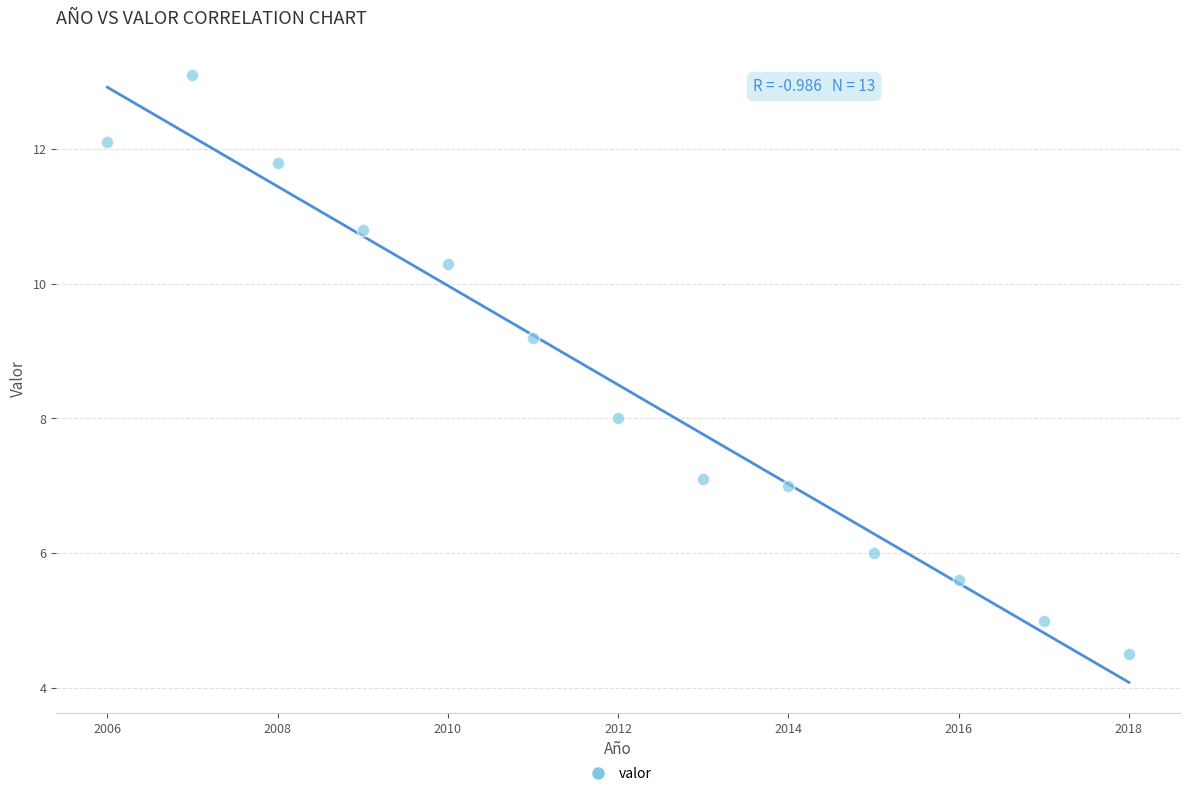

What is the range of Y values (max minus min)?

8.6